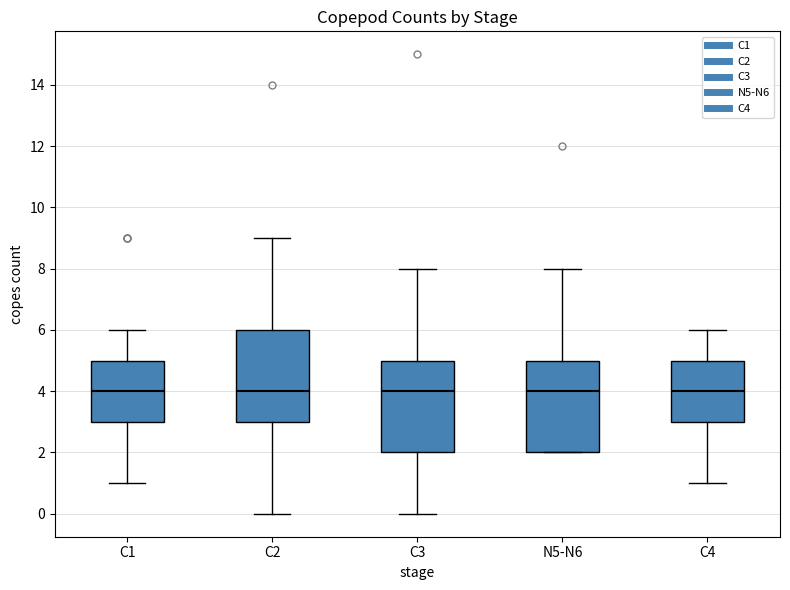

Reading left to right, transcribe this box plot: for each box, give where its median line is, the range the box spans, and where its two whiskers end, as read against the y-axis. The values are not printed on the chart, so give them approximately, as read against the axis.

C1: median 4, box 3 to 5, whiskers 1 to 6
C2: median 4, box 3 to 6, whiskers 0 to 9
C3: median 4, box 2 to 5, whiskers 0 to 8
N5-N6: median 4, box 2 to 5, whiskers 2 to 8
C4: median 4, box 3 to 5, whiskers 1 to 6